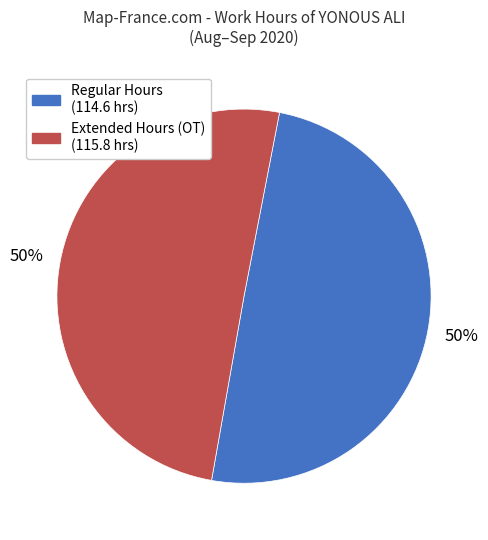

To the nearest percent, what is the average slice percentage?

50%